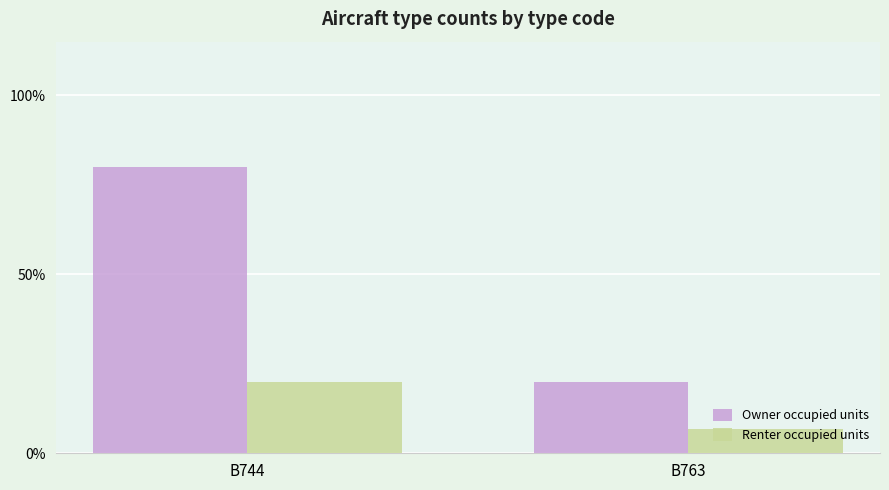

Are the bars horizontal?

No